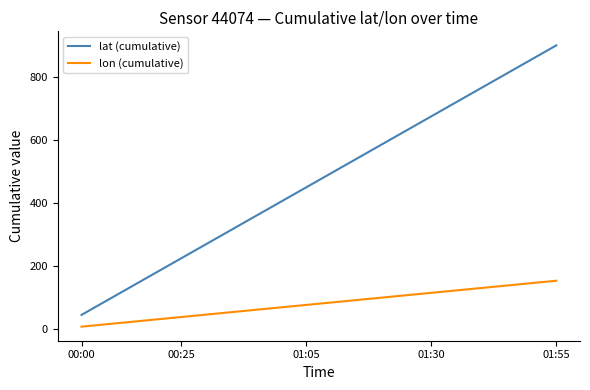

True or false: lon (cumulative) and lat (cumulative) cross at least once.

False